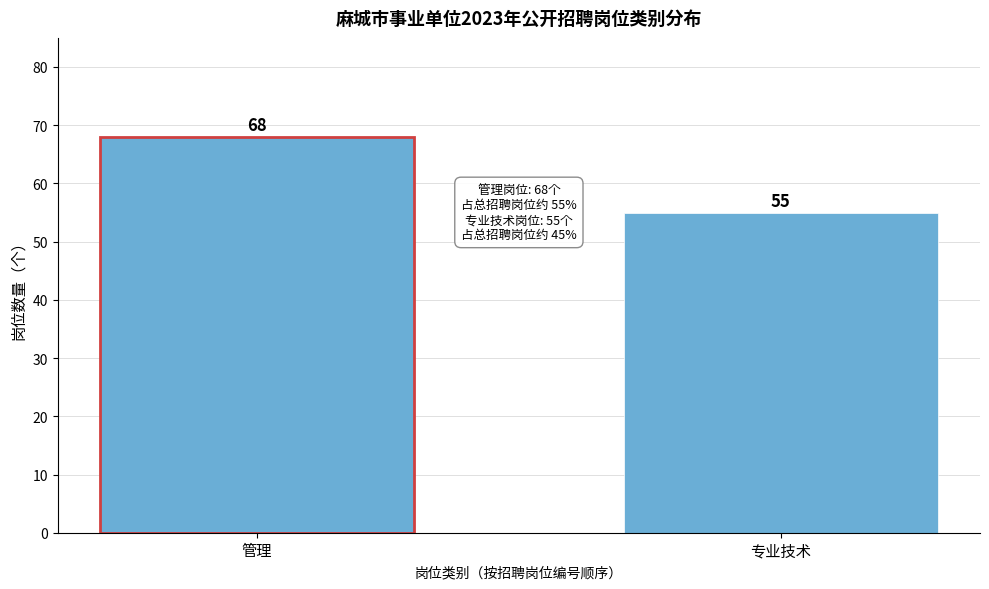

Reading left to right, what are all the values shown in this chart?

68	55